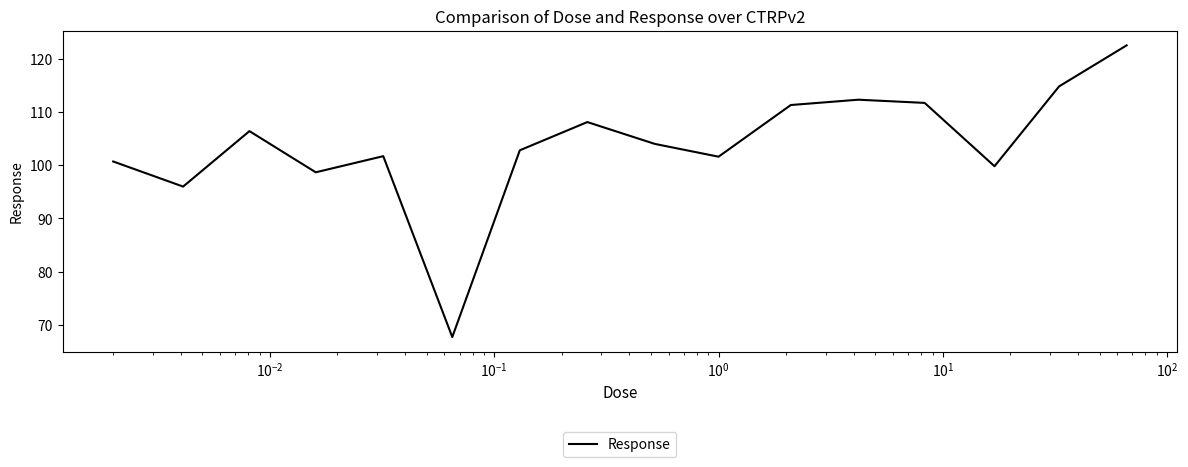

What is the difference between the maximum and minimum values?

54.8